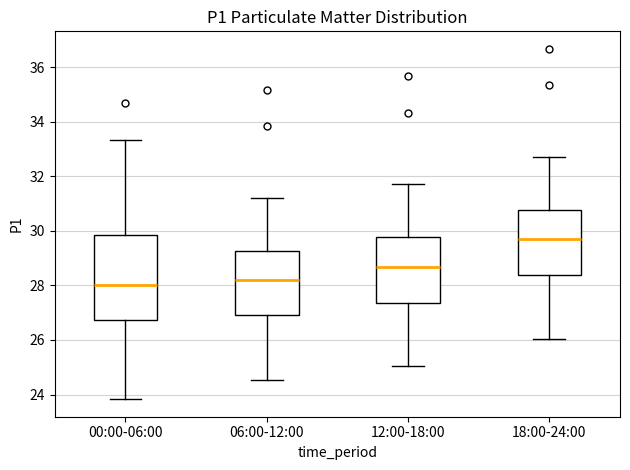

Comparing the boxes themselves (not the whiskers), which one is the tallest?

00:00-06:00